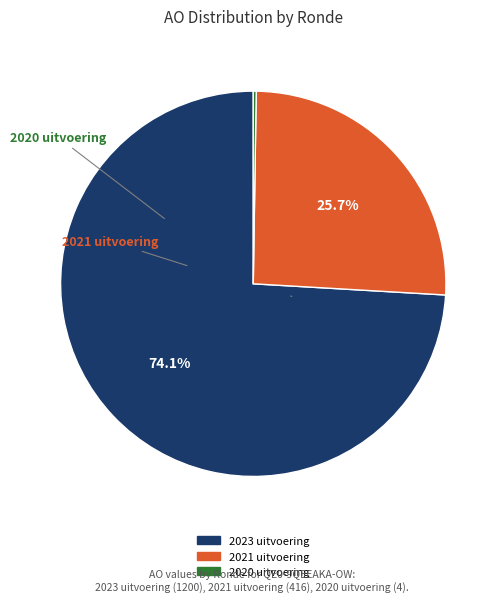

What is the majority slice?

2023 uitvoering